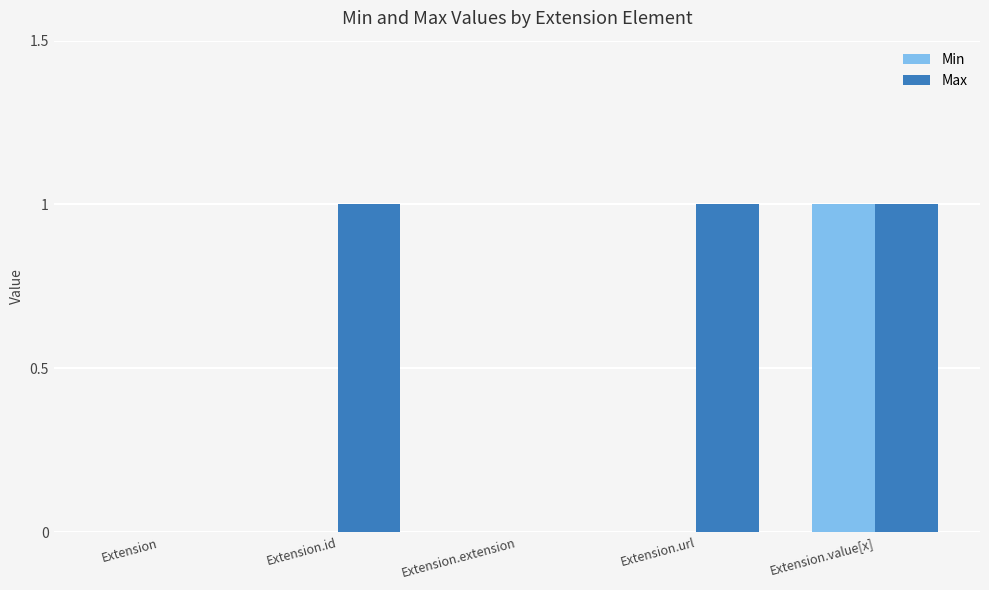

The Max series shows 1 at Extension.url. True or false?

True